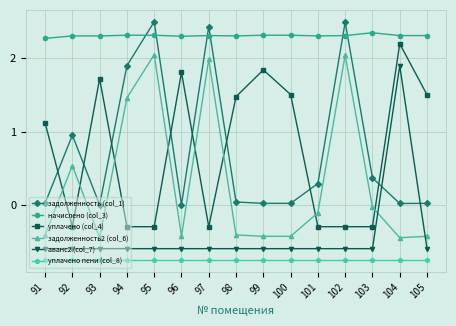

Between 96 and 104, which series saw the biggest shift?

аванс2 (col_7)